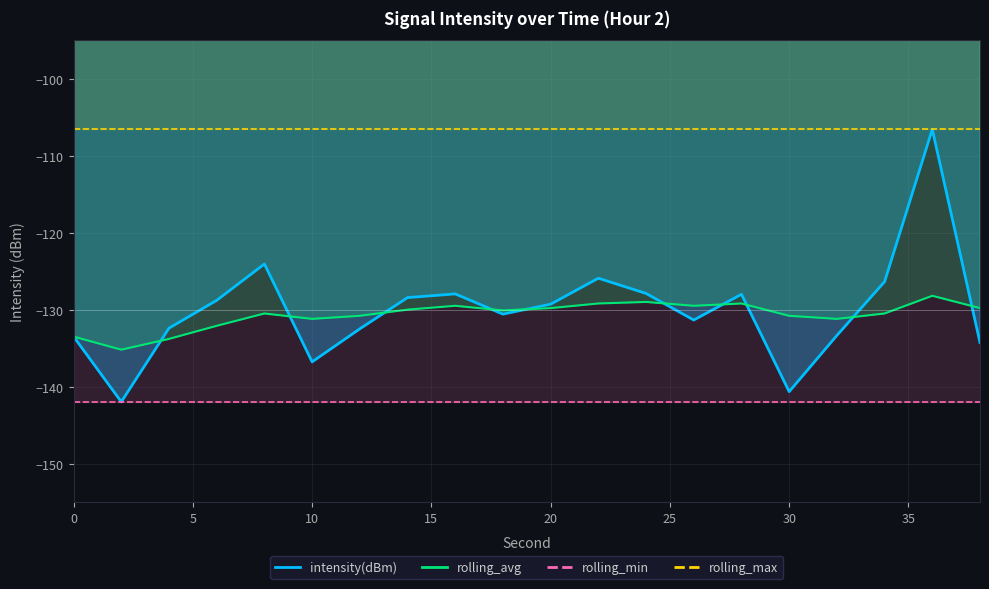

True or false: rolling_avg has a value of -51.5 at 6.

False